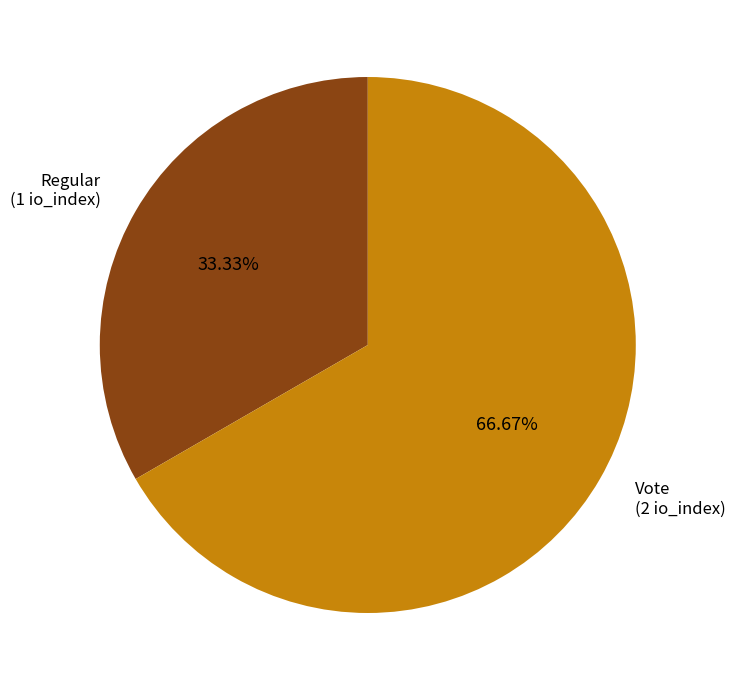

Does any single category account for the majority?

Yes